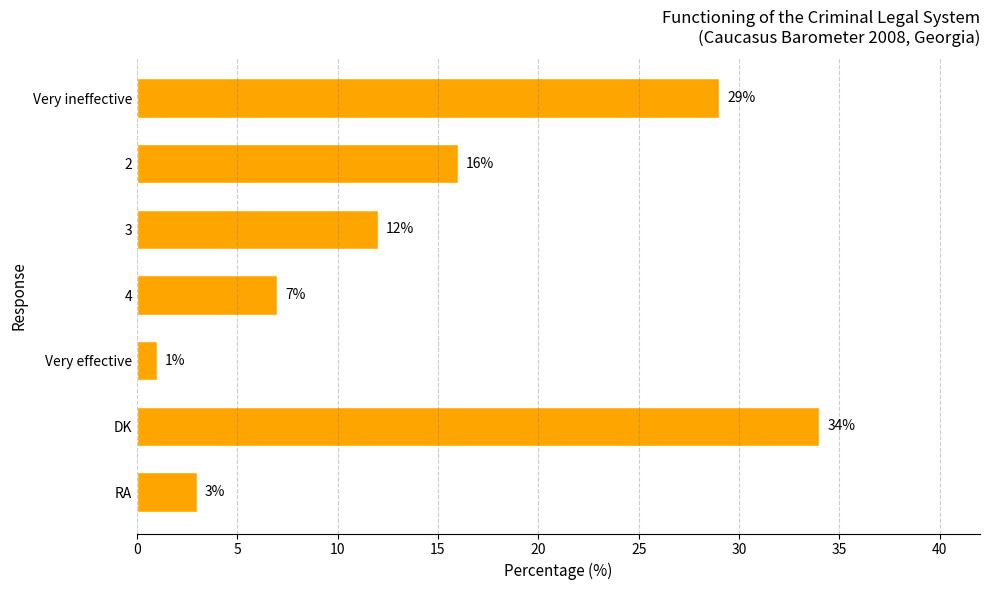

Is it true that the value at 4 is 7?

True